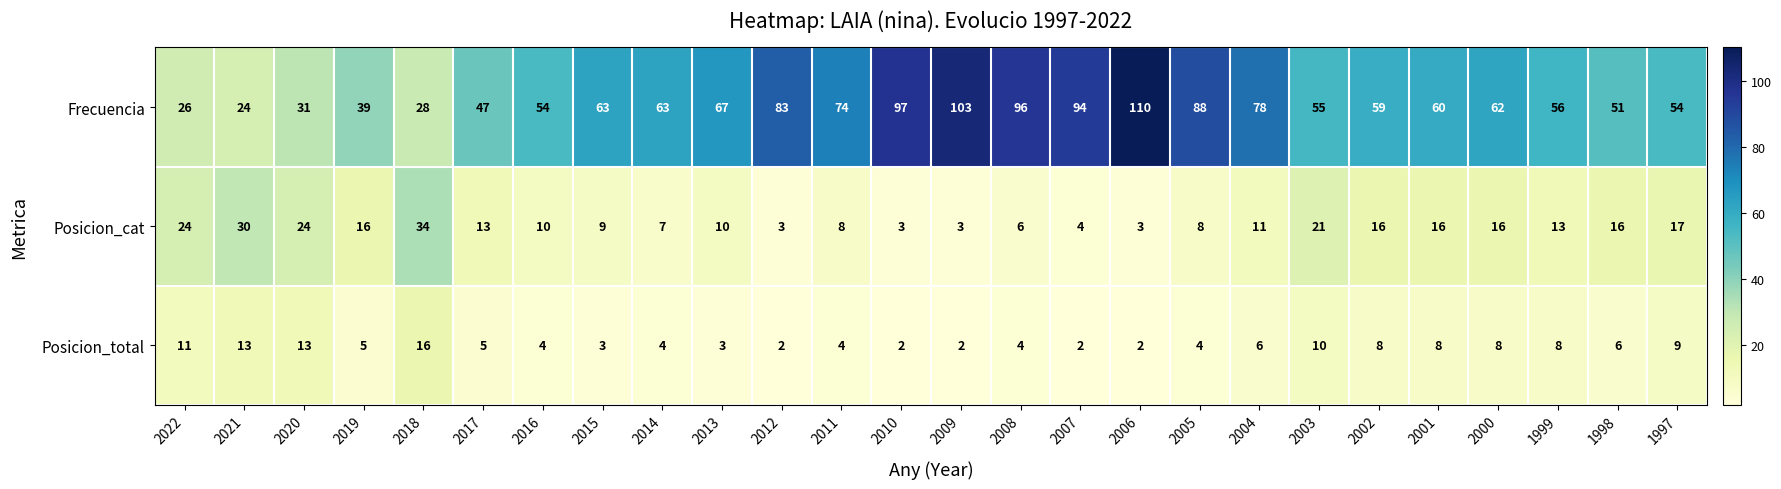

At how many categories does at least one series exceed 106?

1